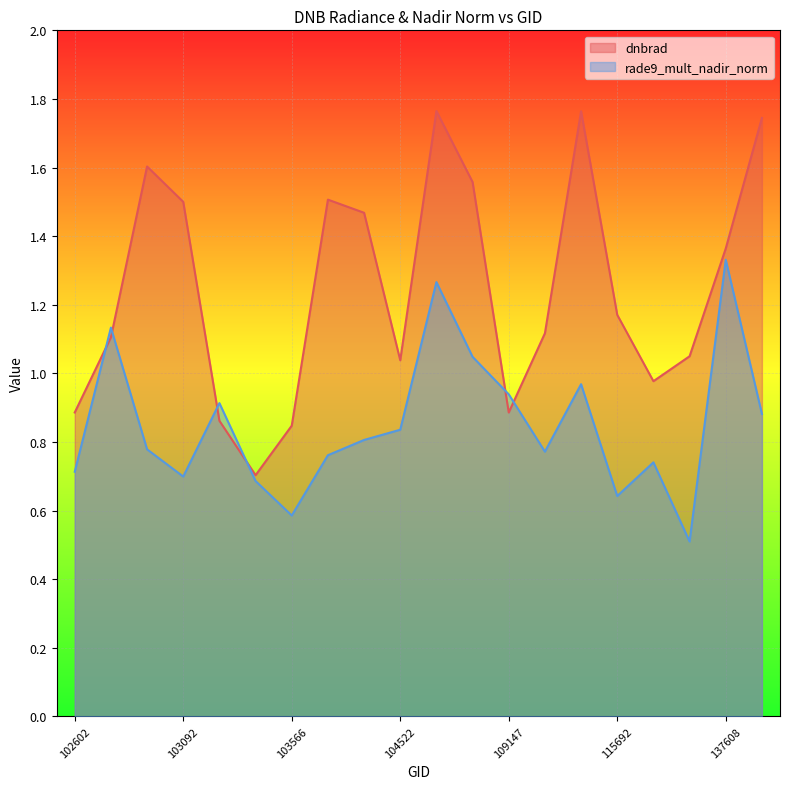

Reading left to right, extract all data points from this chart.

dnbrad: 0.9	1.1	1.6	1.5	0.9	0.7	0.8	1.5	1.5	1.0	1.8	1.6	0.9	1.1	1.8	1.2	1.0	1.0	1.4	1.7
rade9_mult_nadir_norm: 0.7	1.1	0.8	0.7	0.9	0.7	0.6	0.8	0.8	0.8	1.3	1.0	0.9	0.8	1.0	0.6	0.7	0.5	1.3	0.9